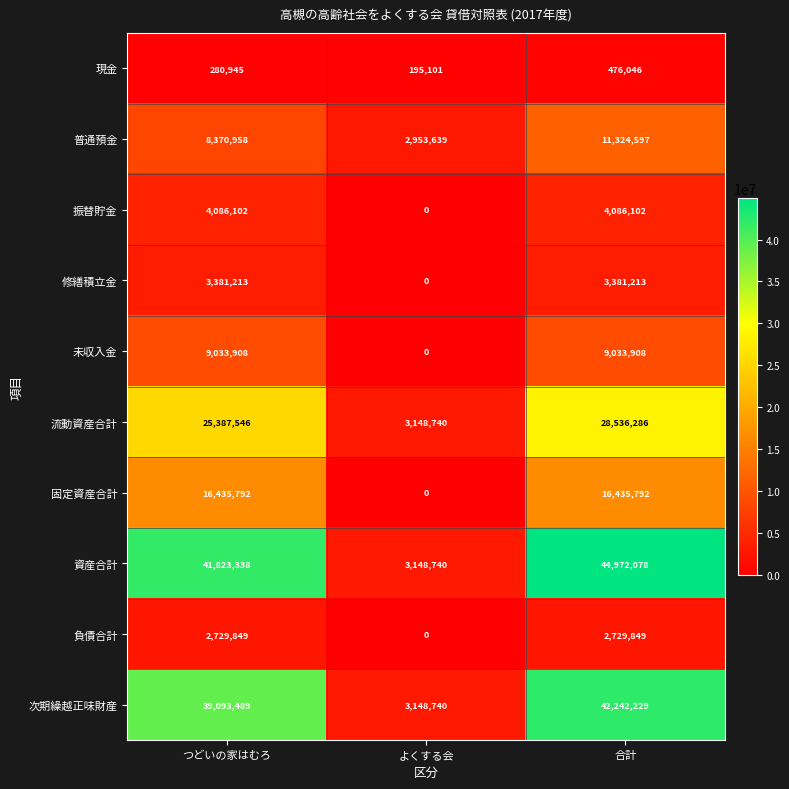

True or false: 現金 has a value of 664837 at 合計.

False